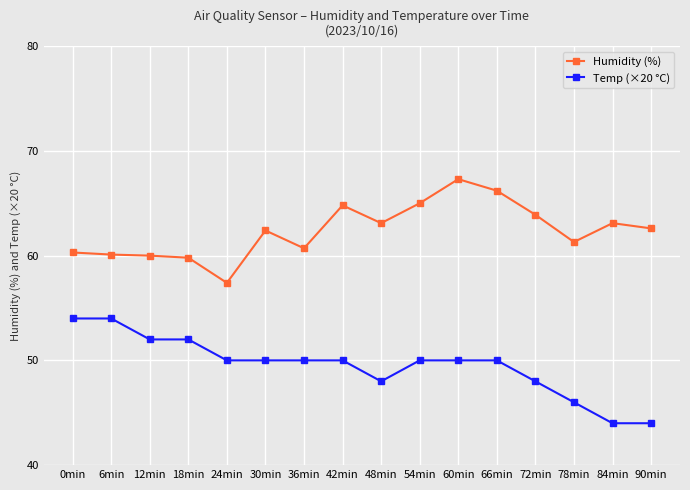

Is it true that Humidity (%) equals 98.5 at 18min?

False